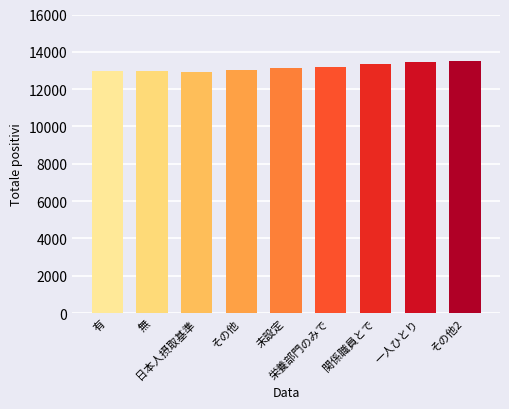

What is the ratio of the value at 未設定 to the value at 有?

1.0